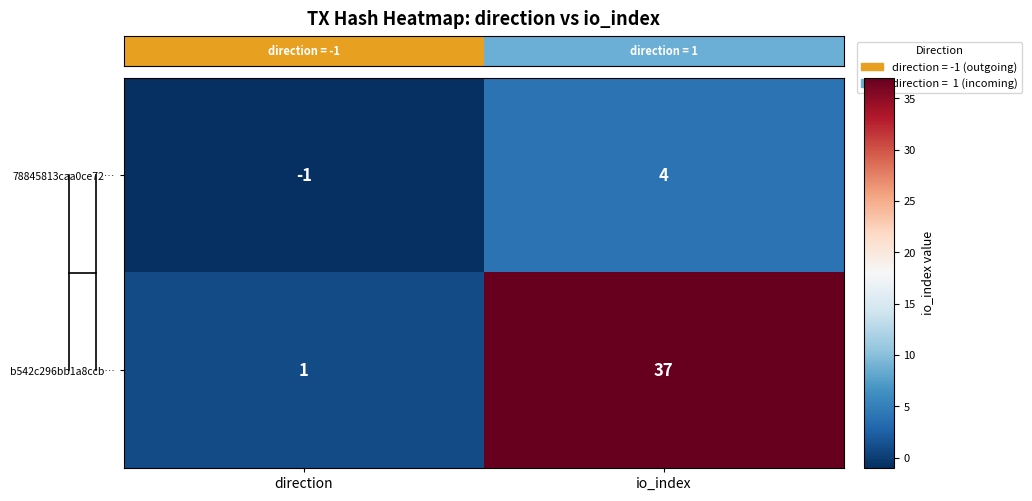

How many data points in b542c296bb1a8ccb… are less than 37?

1